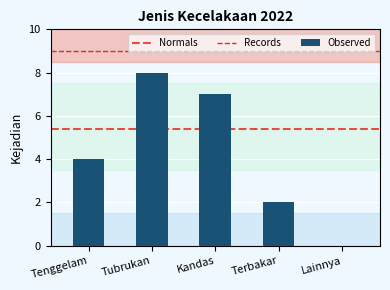

What is the difference between the values at Lainnya and Kandas?

7